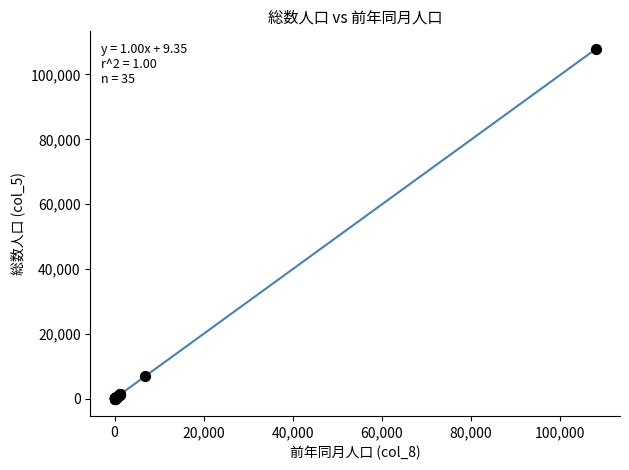

What Y value in the scatter plot is closest to 53932?

6863